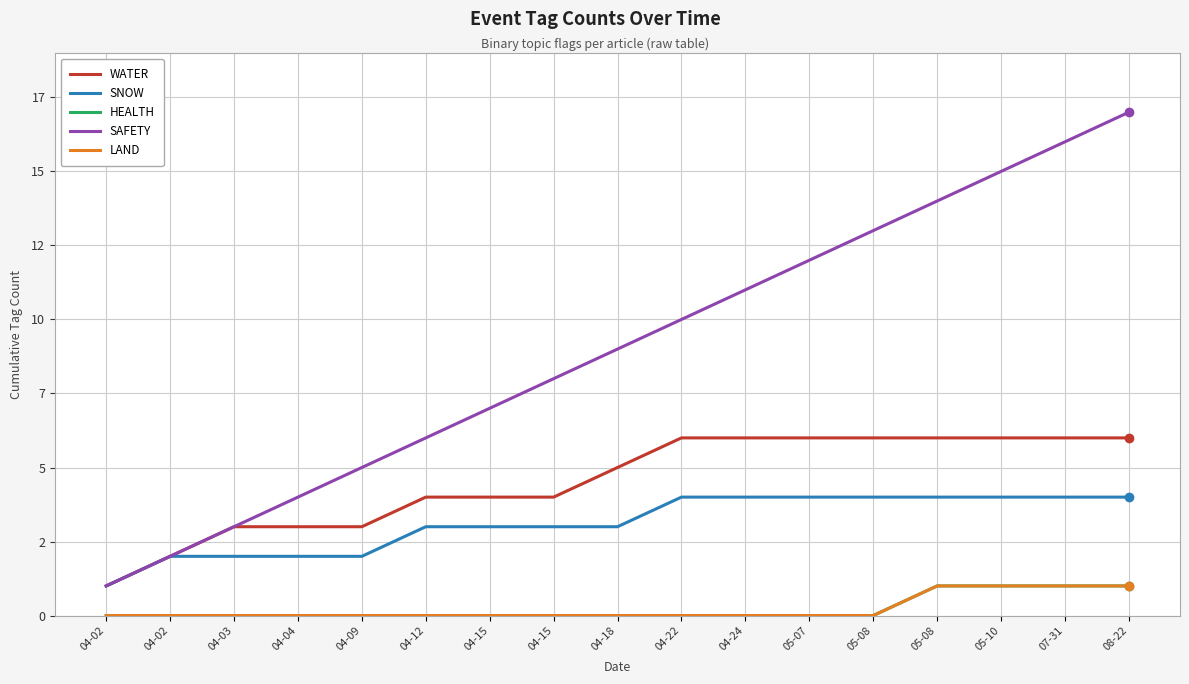

Between 04-04 and 04-18, which series saw the biggest shift?

SAFETY